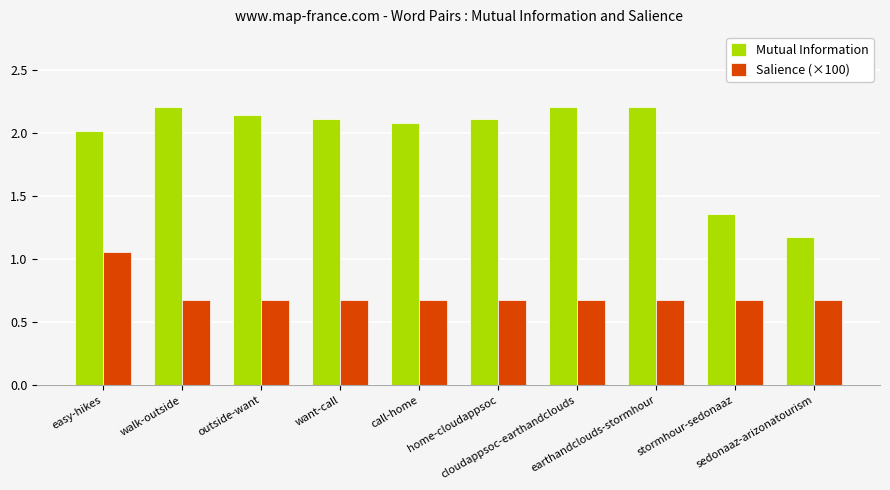

List the series in order of their overall mean, lowest first.

Salience (×100), Mutual Information